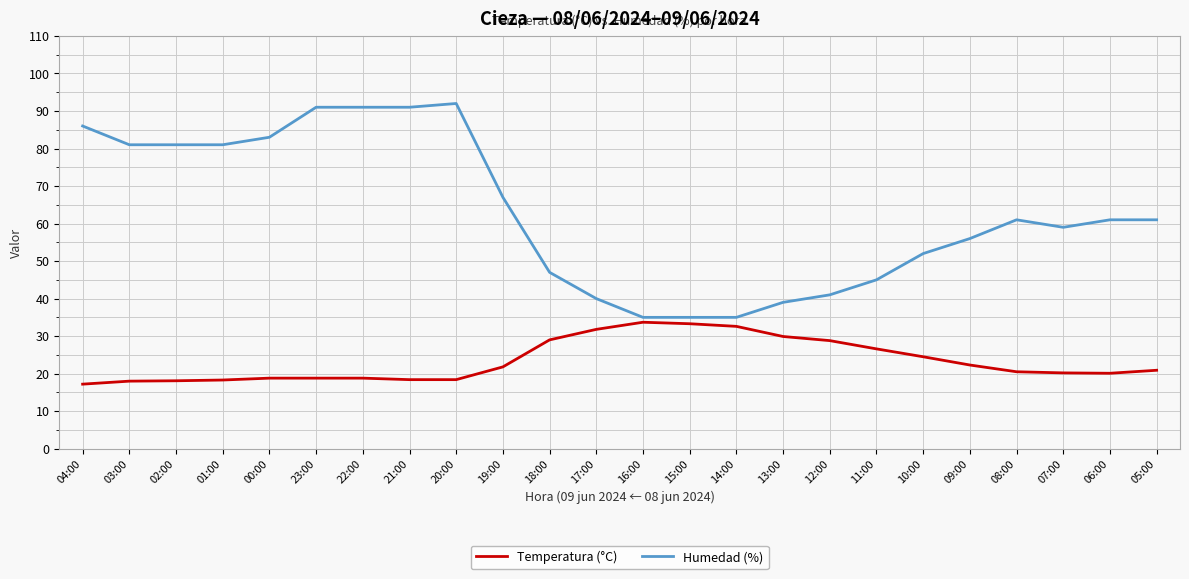

How many lines are shown in the chart?

2